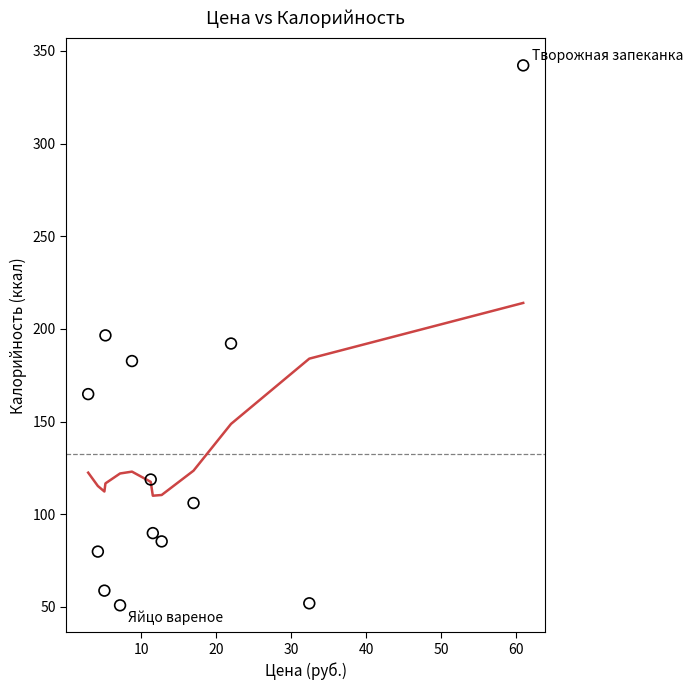

What is the range of X values (max minus min)?

58.0